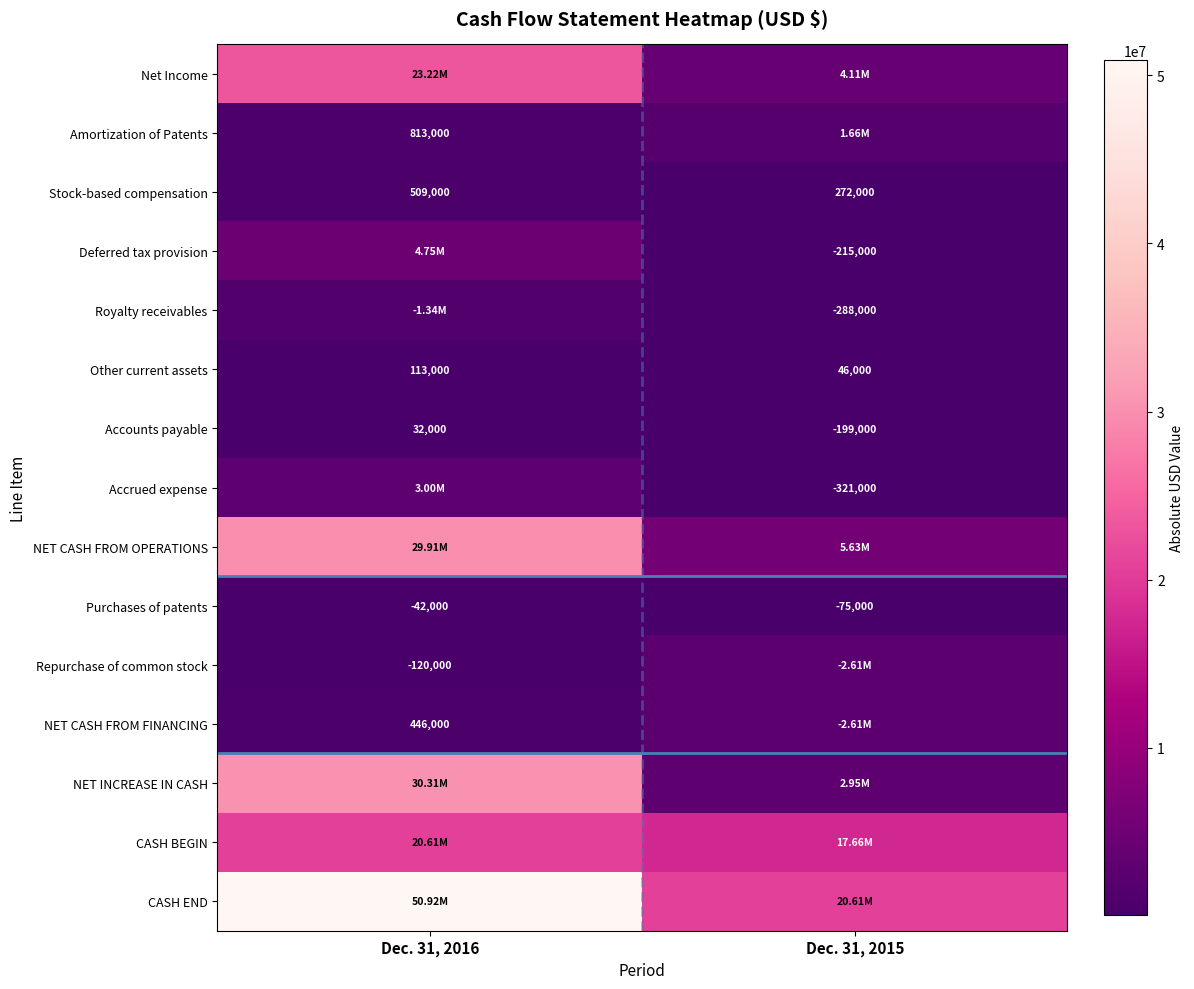

Which category has the lowest value in the Stock-based compensation series?

Dec. 31, 2015